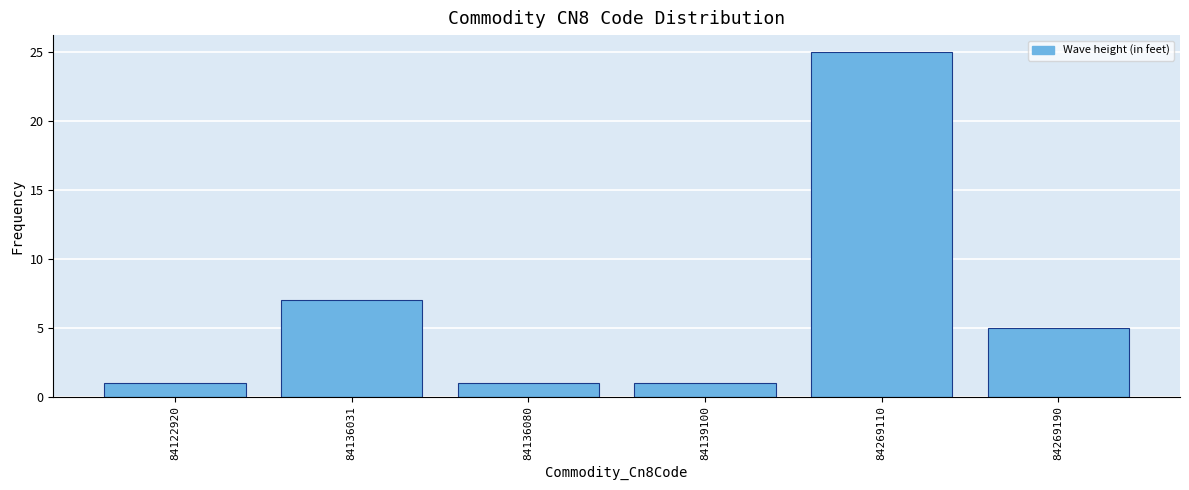

Reading left to right, what are all the values shown in this chart?

84122920=1	84136031=7	84136080=1	84139100=1	84269110=25	84269190=5